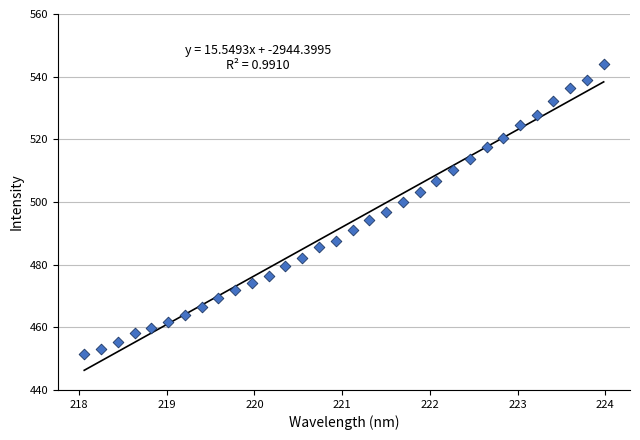

What is the range of Y values (max minus min)?

92.5